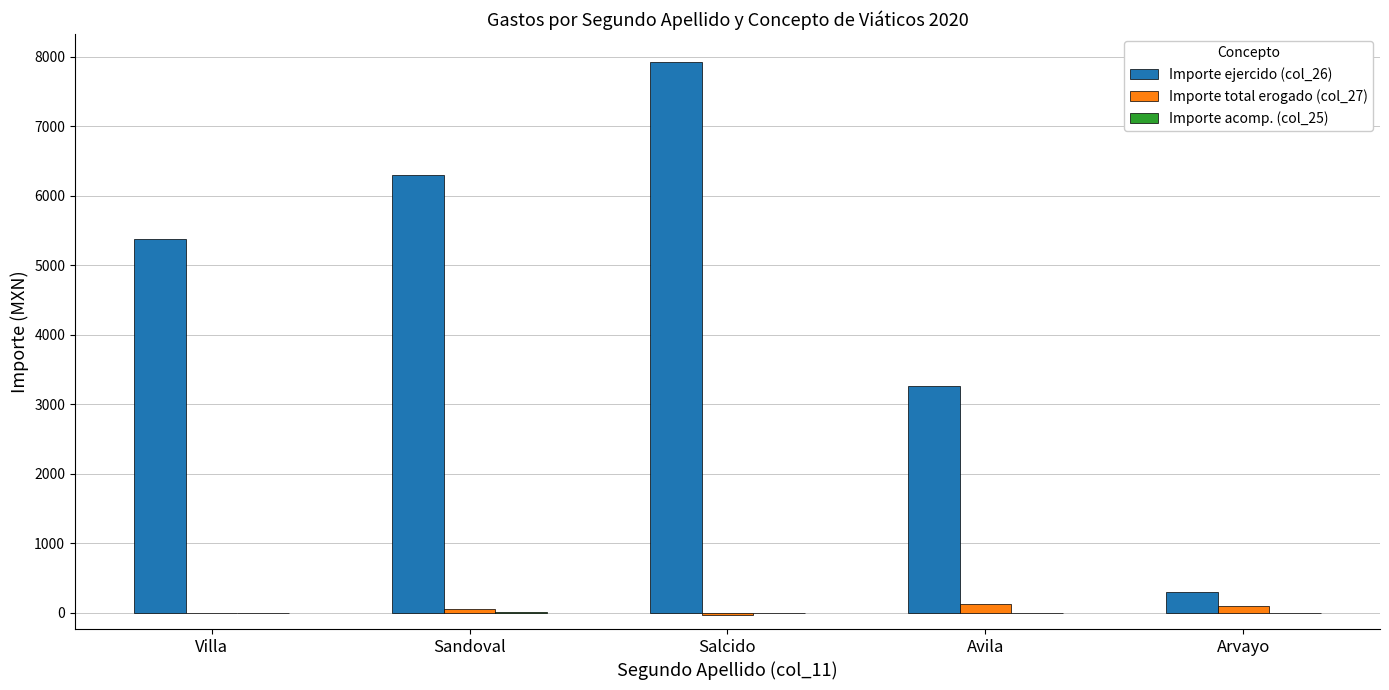

What is the sum of all Importe total erogado (col_27) values?

254.8